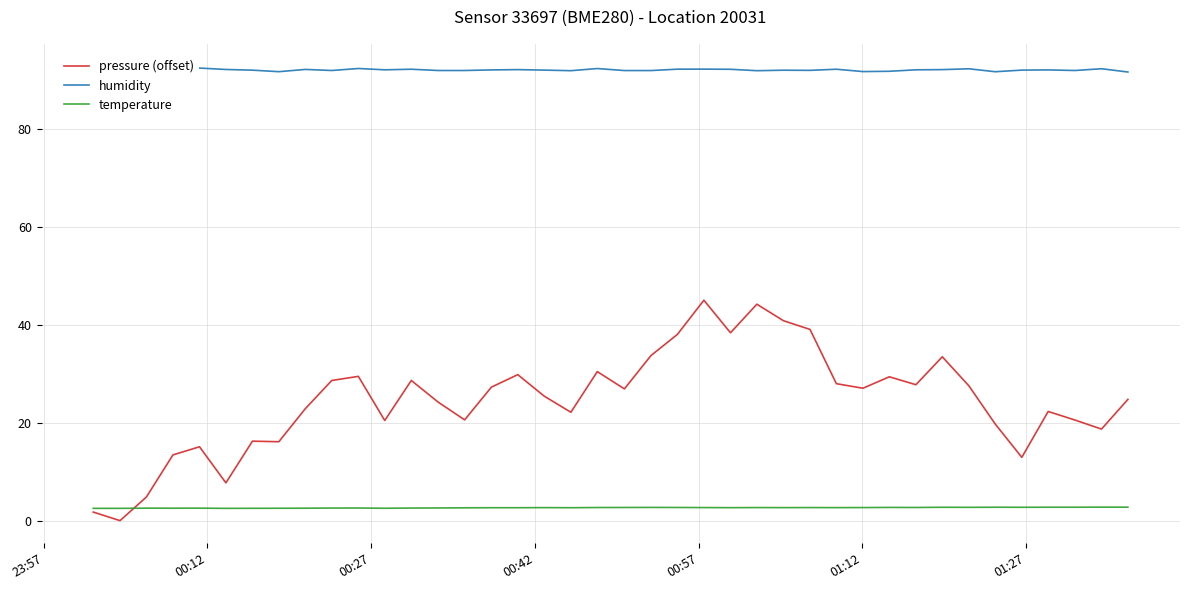

Rank the series by their maximum value, from highest to lowest.

humidity, pressure (offset), temperature